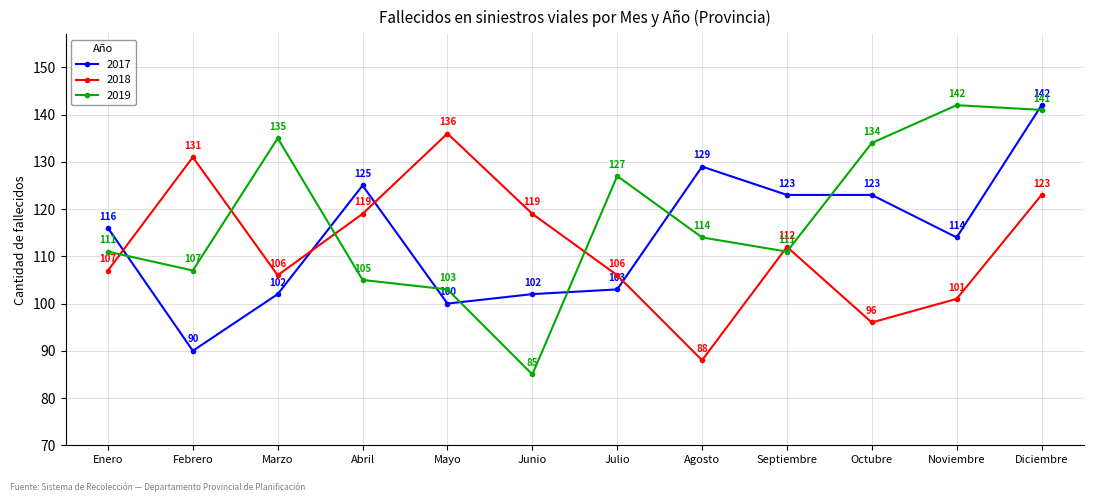

Rank the series by their average value, from lowest to highest.

2018, 2017, 2019